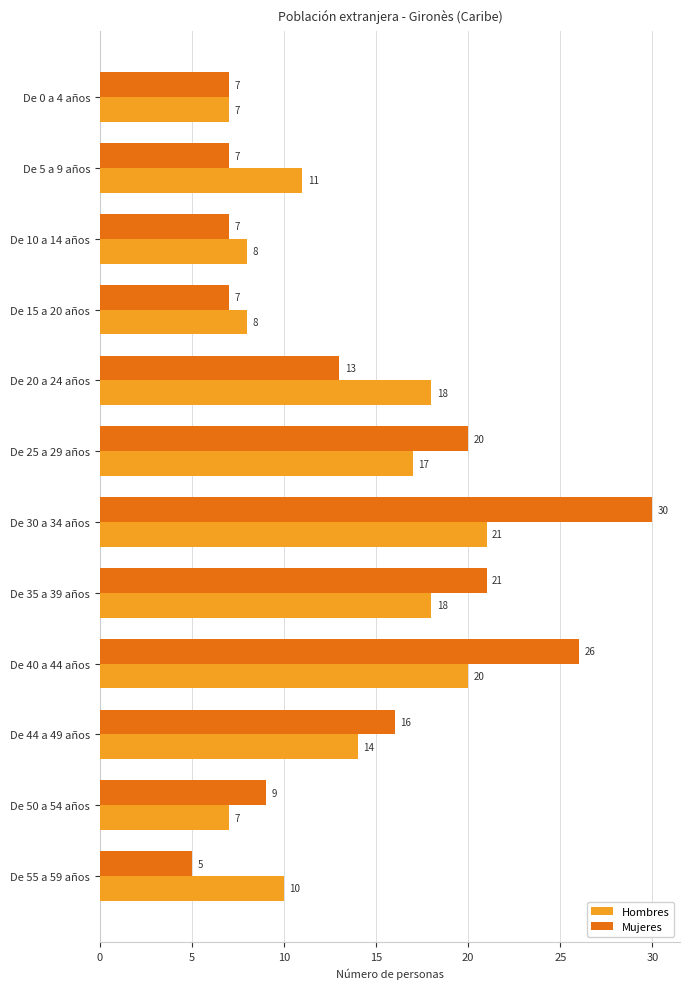

At which label is Hombres closest to 14?

De 44 a 49 años